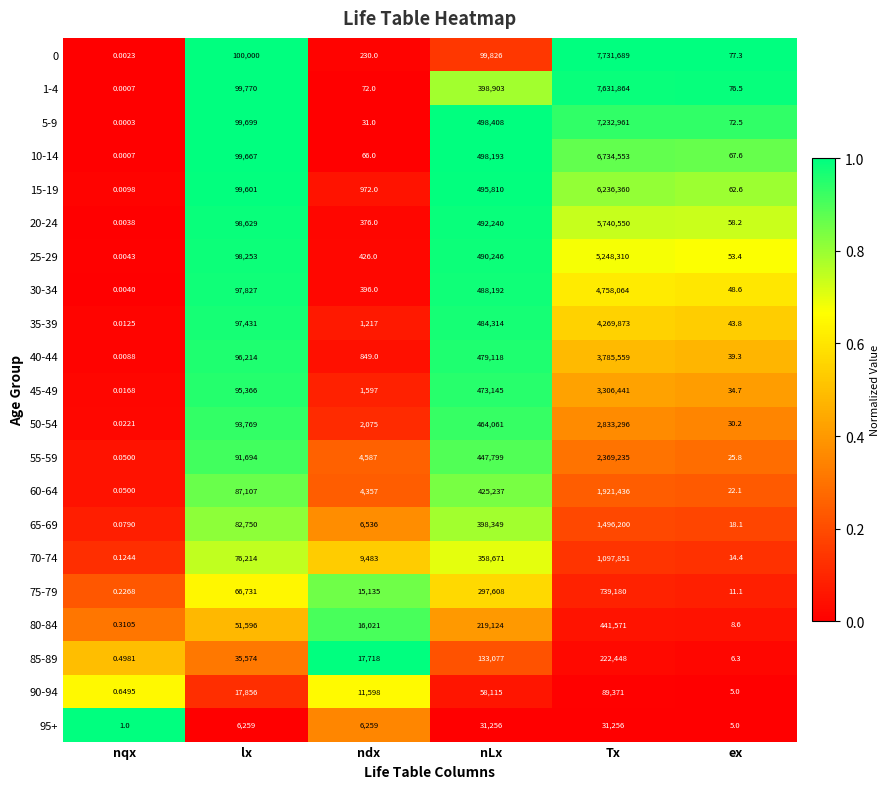

At which category is the sum across all series the highest?

Tx